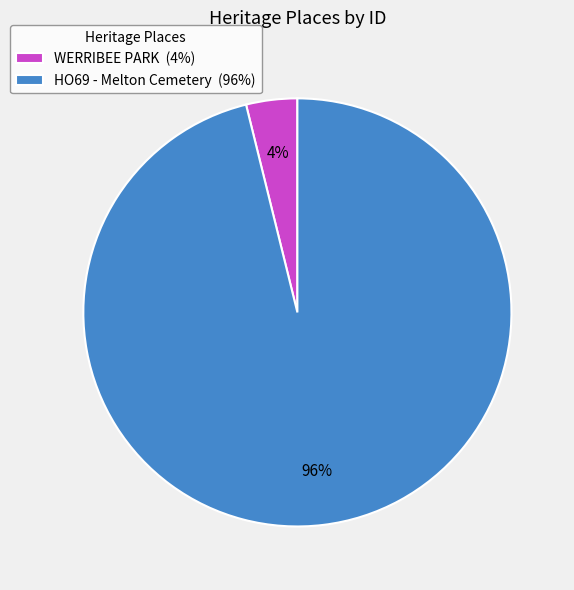

Does WERRIBEE PARK account for over 50% of the chart?

No